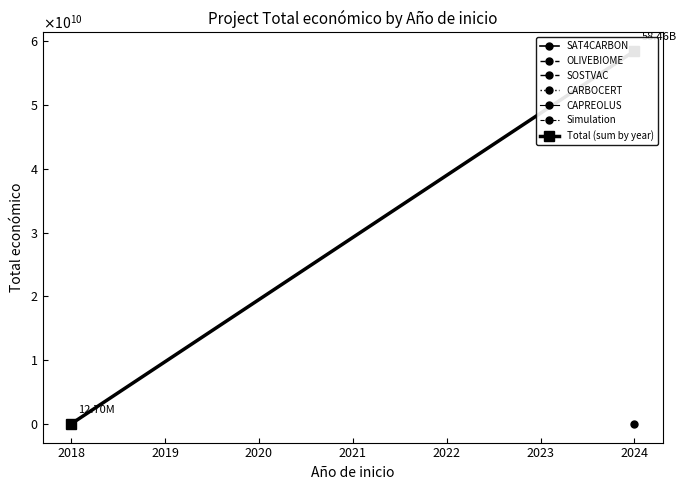

What is the maximum value shown in the chart?

58463491826